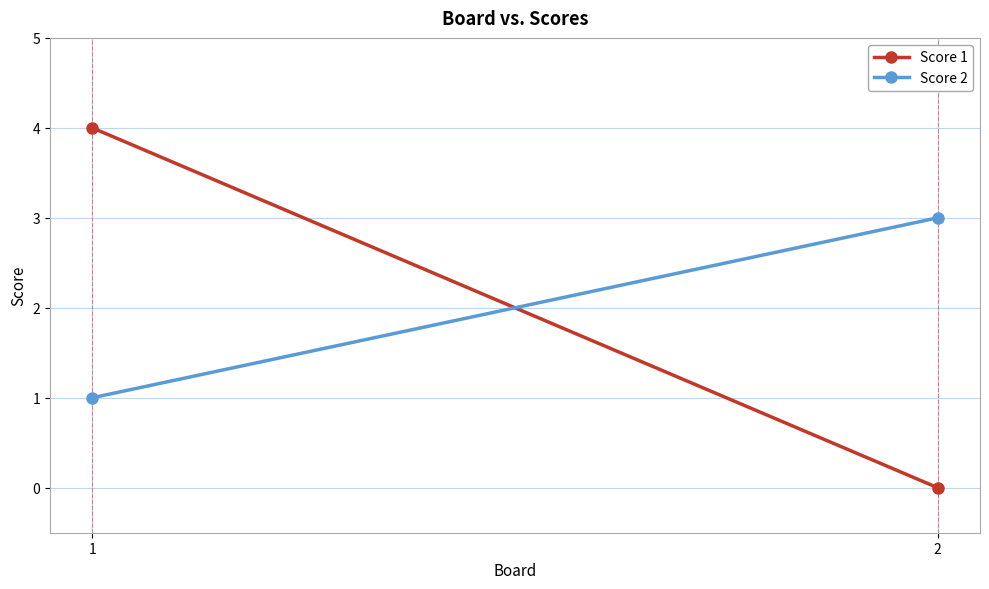

What is the difference between the maximum and minimum values in the Score 2 series?

2